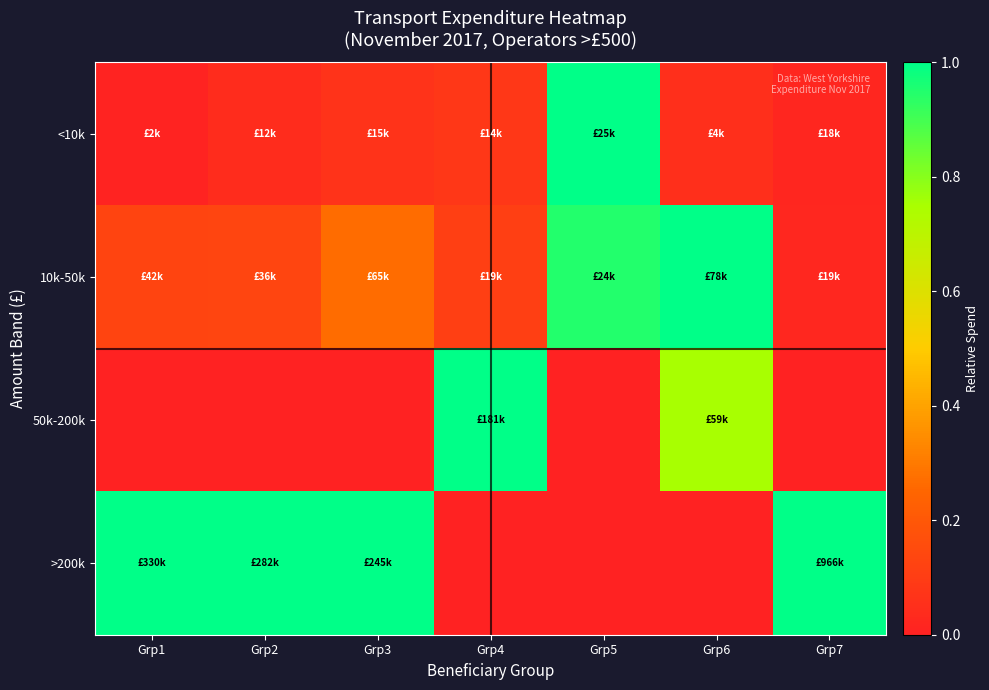

Reading left to right, transcribe all the data shown in this chart.

<10k: Grp1=0.0	Grp2=0.0	Grp3=0.1	Grp4=0.1	Grp5=1.0	Grp6=0.1	Grp7=0.0
10k-50k: Grp1=0.1	Grp2=0.1	Grp3=0.3	Grp4=0.1	Grp5=0.9	Grp6=1.0	Grp7=0.0
50k-200k: Grp1=0.0	Grp2=0.0	Grp3=0.0	Grp4=1.0	Grp5=0.0	Grp6=0.8	Grp7=0.0
>200k: Grp1=1.0	Grp2=1.0	Grp3=1.0	Grp4=0.0	Grp5=0.0	Grp6=0.0	Grp7=1.0